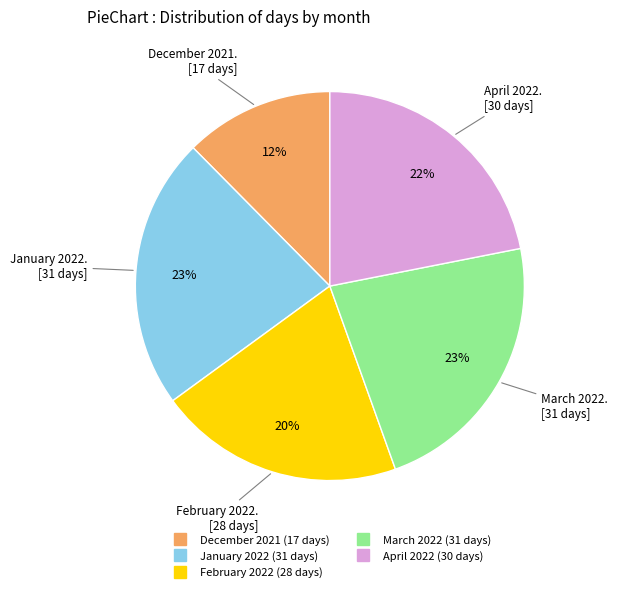

What percentage is the January 2022 slice, to the nearest percent?

23%